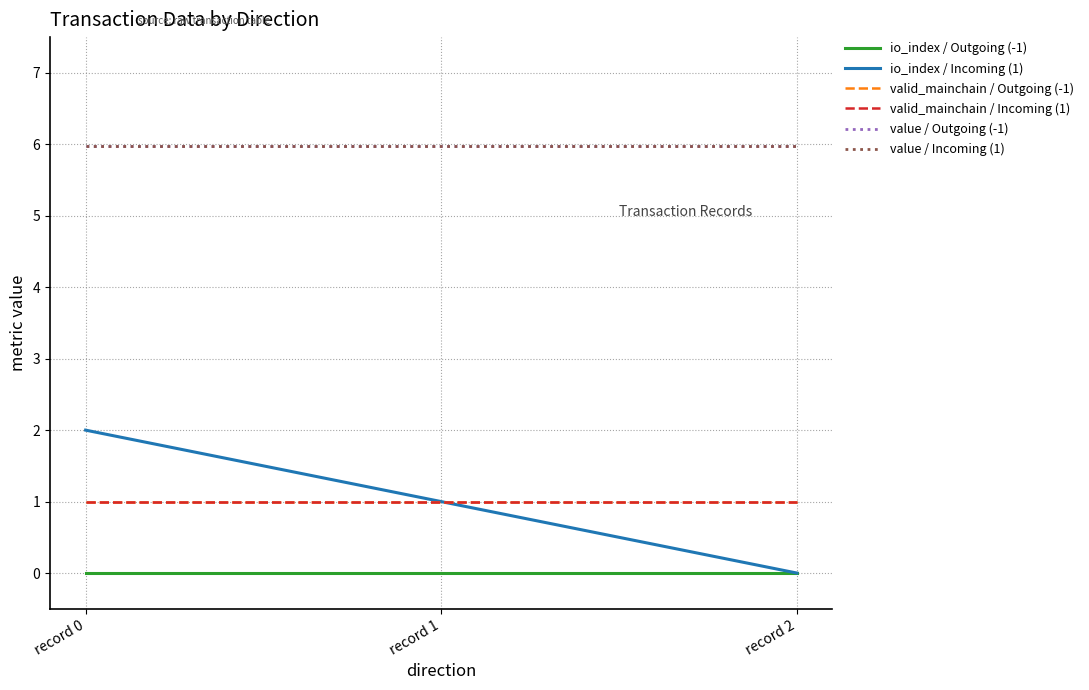

List the labels in order of valid_mainchain / Incoming (1) value, largest first.

record 0, record 1, record 2